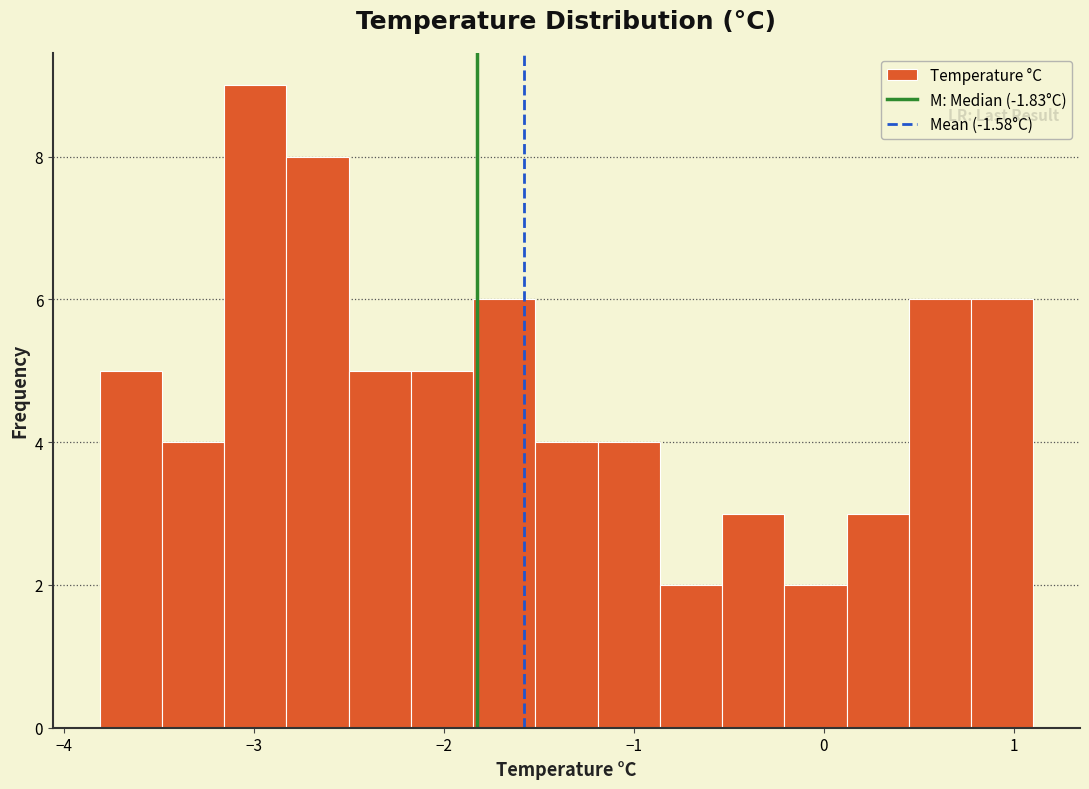

Around what value on the x-axis is the tallest bar? Give the approximate position of its centre, as read against the axis.

-3.0